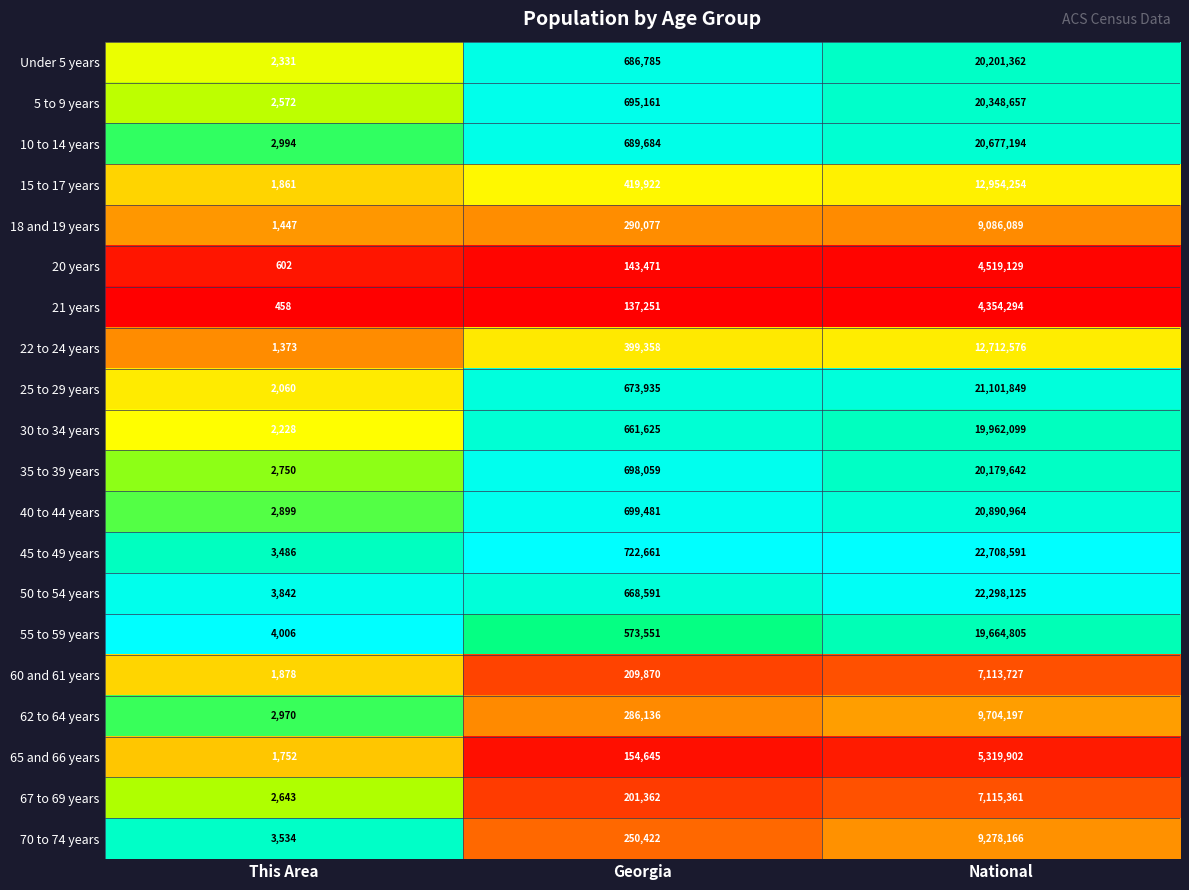

Rank the series by their maximum value, from lowest to highest.

21 years, 20 years, 65 and 66 years, 60 and 61 years, 67 to 69 years, 18 and 19 years, 70 to 74 years, 62 to 64 years, 22 to 24 years, 15 to 17 years, 55 to 59 years, 30 to 34 years, 35 to 39 years, Under 5 years, 5 to 9 years, 10 to 14 years, 40 to 44 years, 25 to 29 years, 50 to 54 years, 45 to 49 years